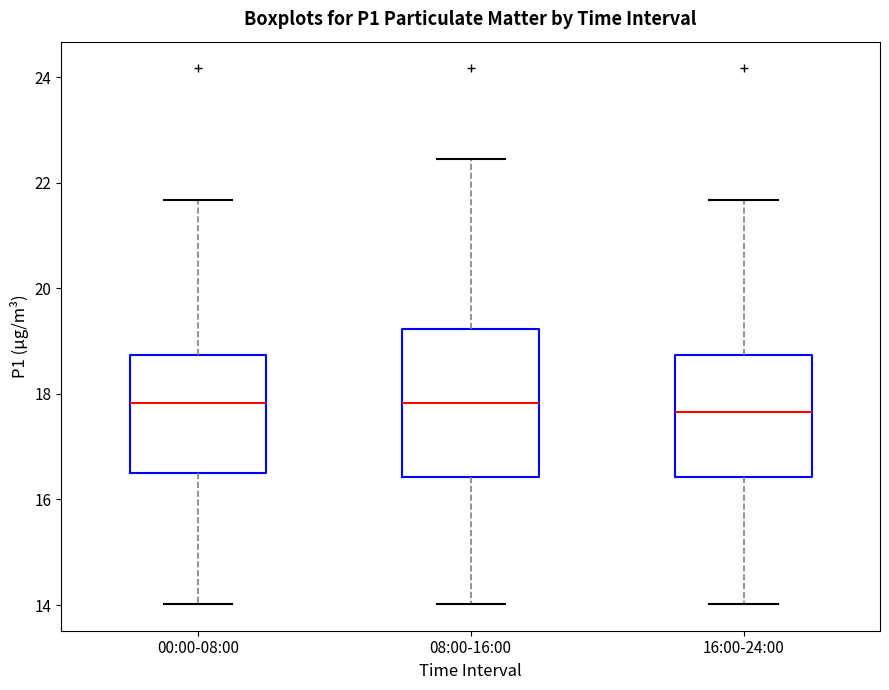

Comparing the boxes themselves (not the whiskers), which one is the tallest?

08:00-16:00